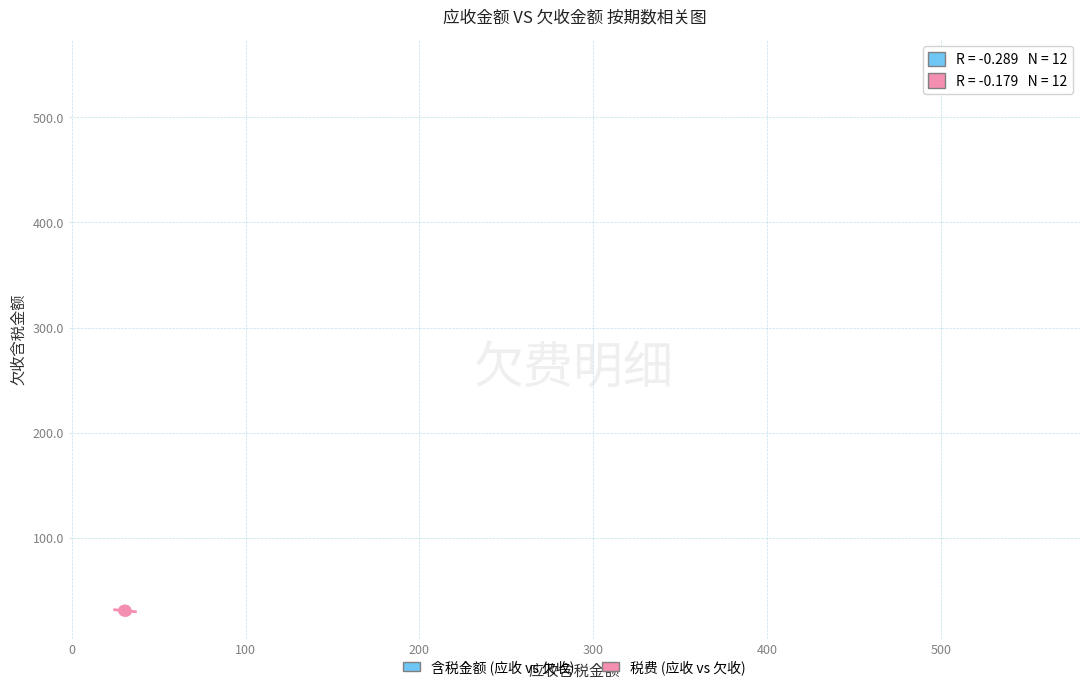

Which series reaches the minimum Y coordinate?

税费 (应收 vs 欠收)